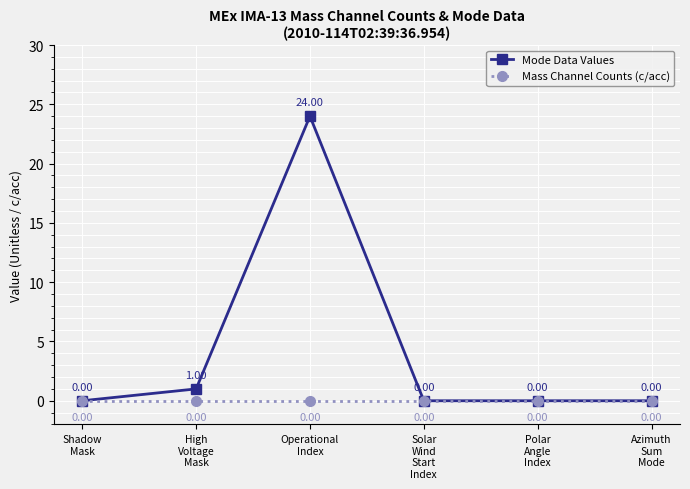

List the series in order of their peak value, lowest first.

Mass Channel Counts (c/acc), Mode Data Values